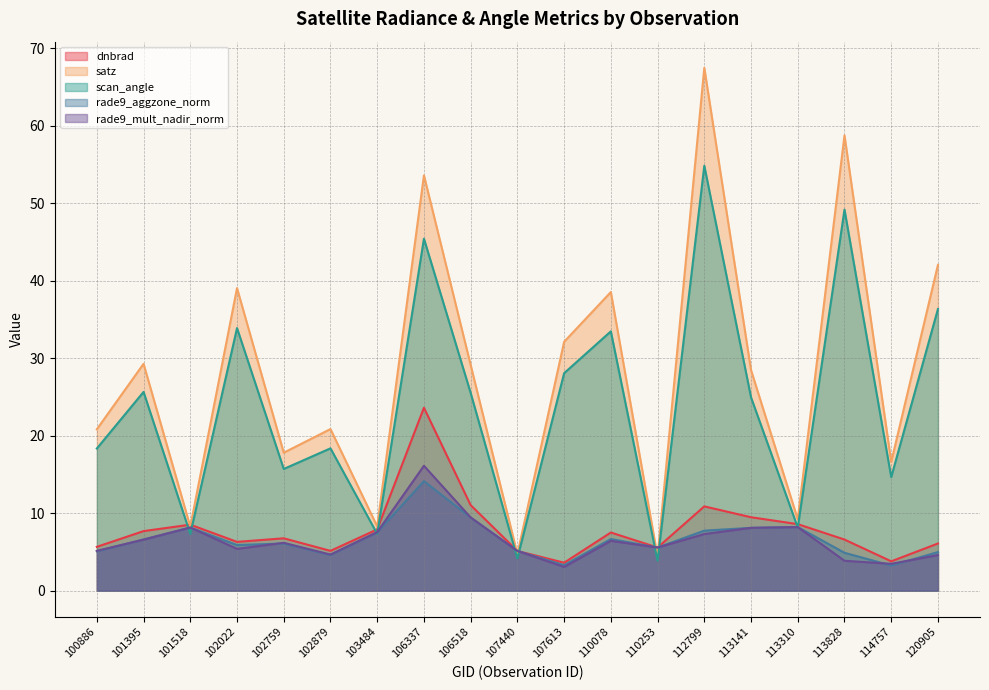

What is the value of the satz point at the 5th from the left?

17.8